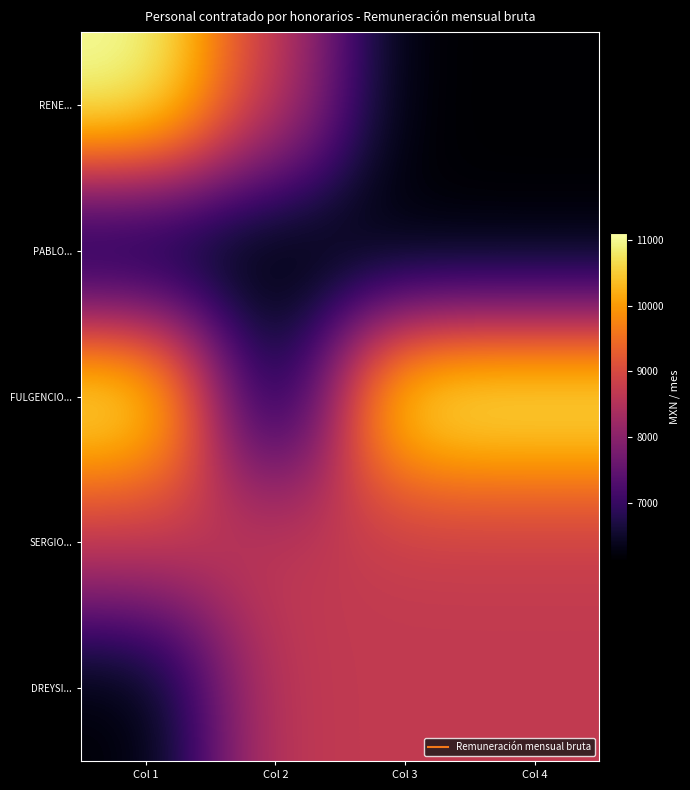

Reading left to right, transcribe all the data shown in this chart.

RENE...: Col 1=11111.5	Col 2=8705.2	Col 3=6126.0	Col 4=6126.0
PABLO...: Col 1=6126.0	Col 2=6126.0	Col 3=6126.0	Col 4=6126.0
FULGENCIO...: Col 1=11111.5	Col 2=6126.0	Col 3=11111.5	Col 4=11111.5
SERGIO...: Col 1=8705.2	Col 2=8705.2	Col 3=8705.2	Col 4=8705.2
DREYSI...: Col 1=6126.0	Col 2=8705.2	Col 3=8705.2	Col 4=8705.2